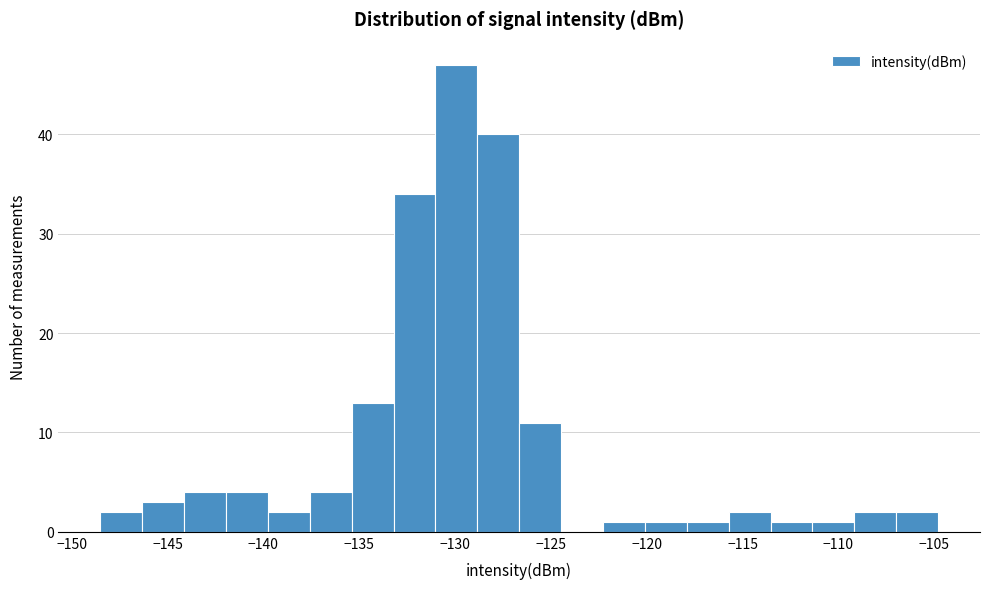

Over which range of the x-axis is the bar tallest?

-131.0 to -129.0